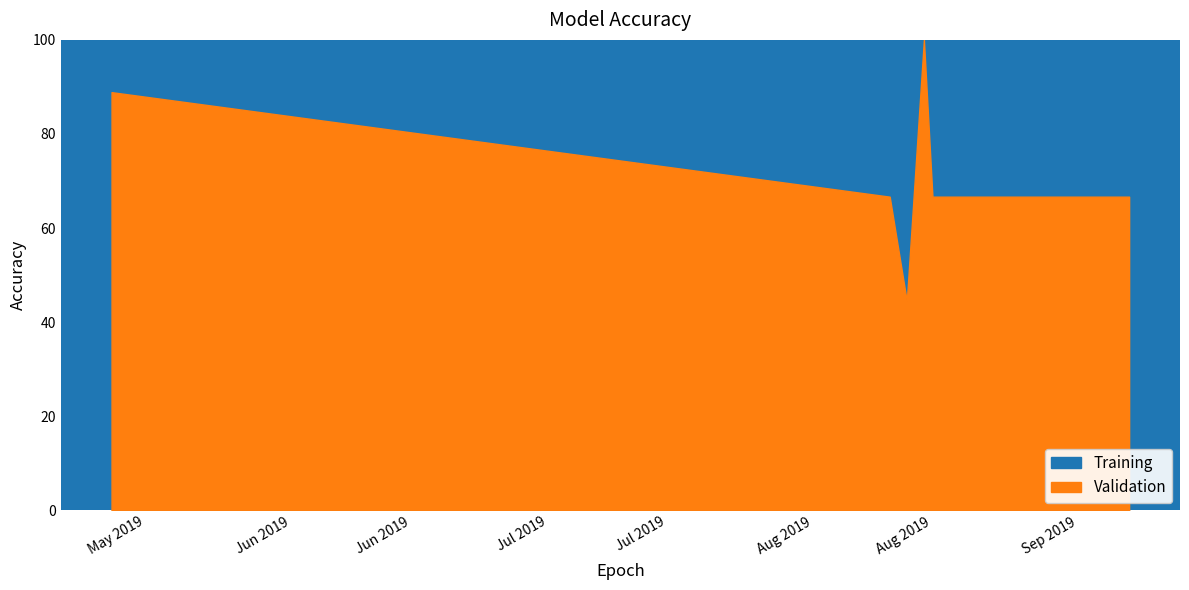

How many categories are shown in the chart?

7